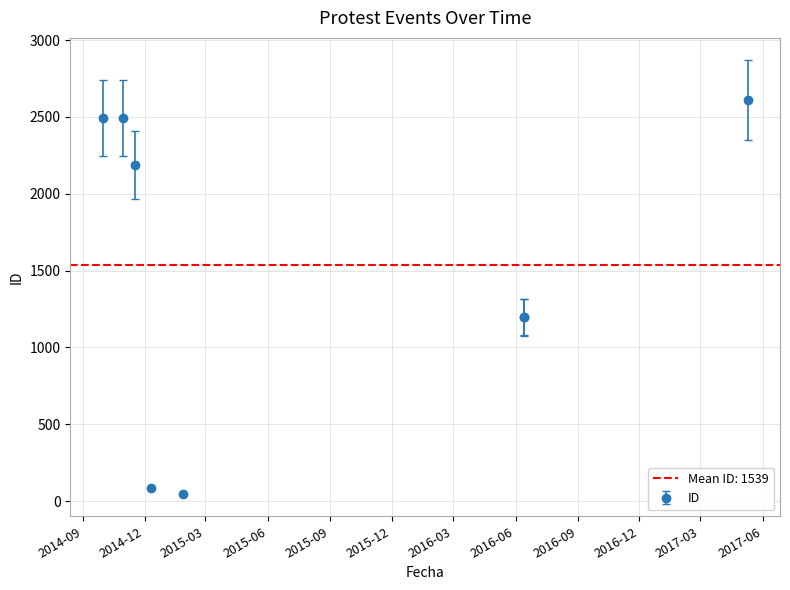

What is the change in value from 2014-12-10 to 2017-05-10?

+2527